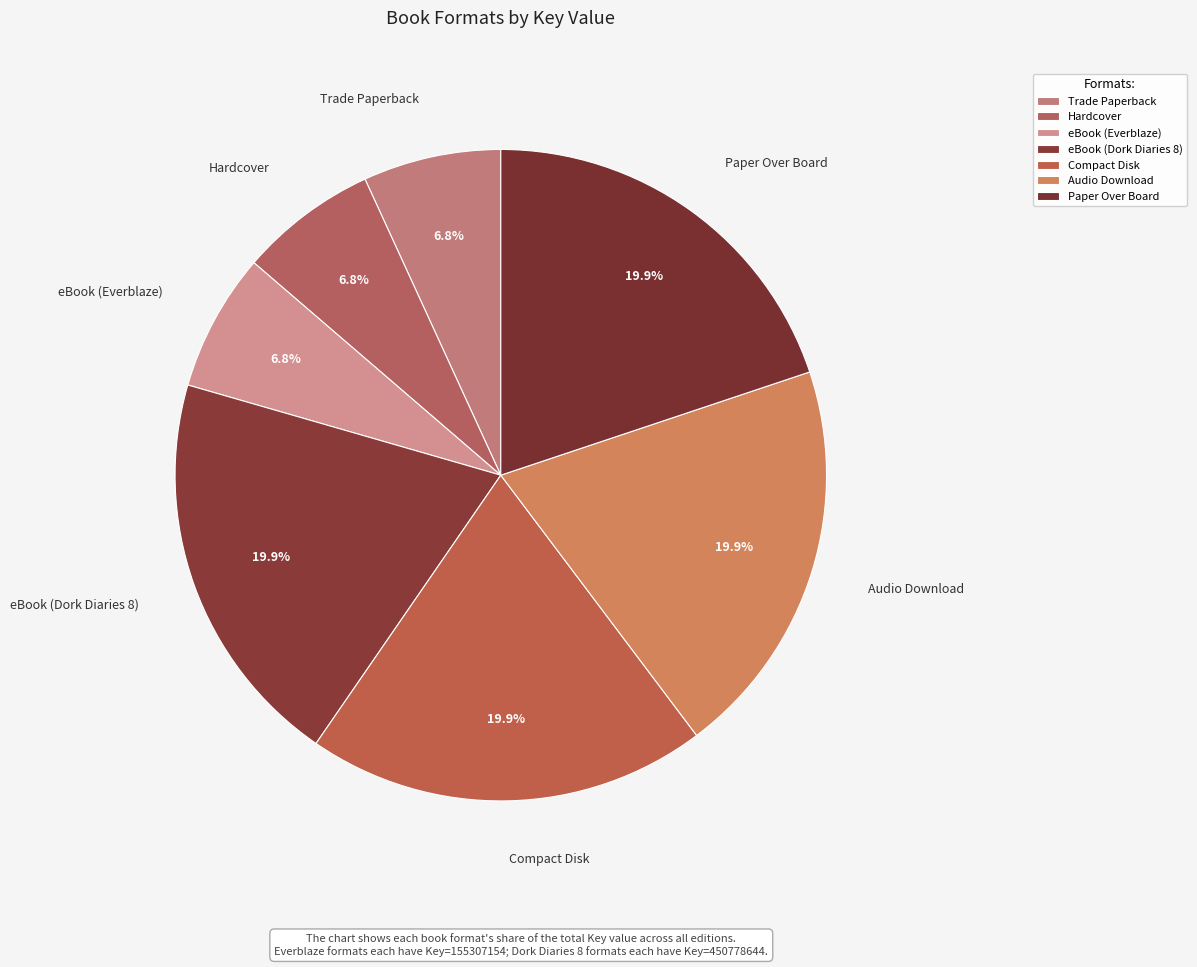

Count the number of slices in the pie.

7